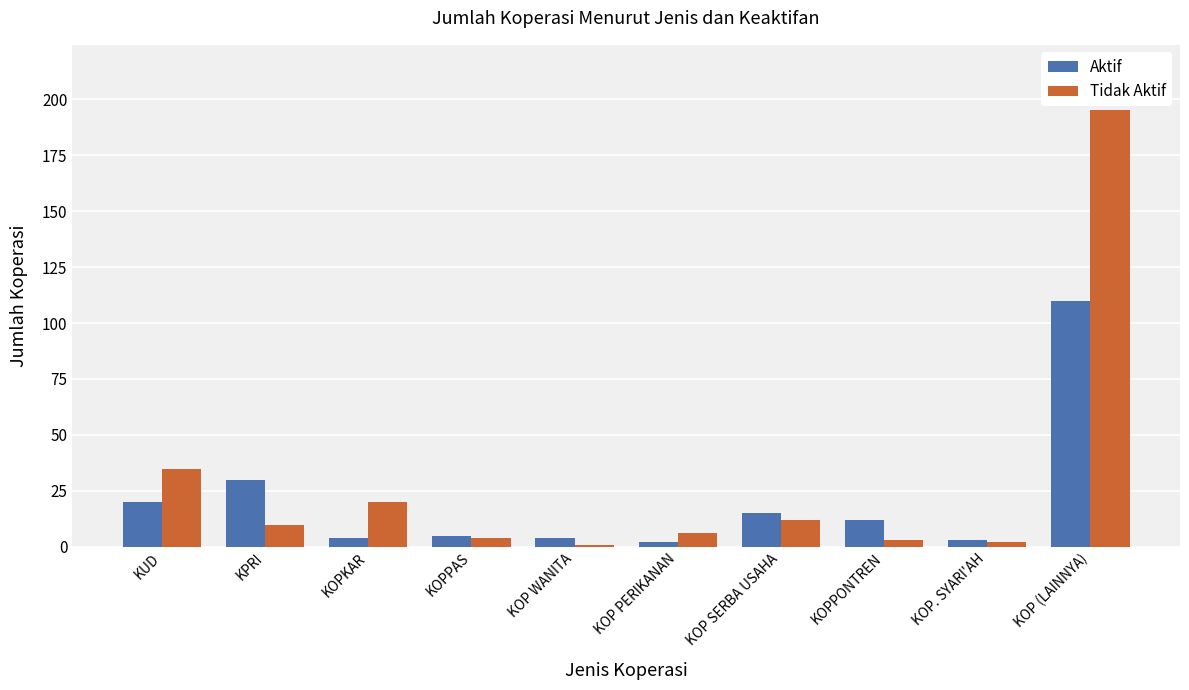

Reading left to right, what are all the values shown in this chart?

Aktif: KUD=20	KPRI=30	KOPKAR=4	KOPPAS=5	KOP WANITA=4	KOP PERIKANAN=2	KOP SERBA USAHA=15	KOPPONTREN=12	KOP. SYARI'AH=3	KOP (LAINNYA)=110
Tidak Aktif: KUD=35	KPRI=10	KOPKAR=20	KOPPAS=4	KOP WANITA=1	KOP PERIKANAN=6	KOP SERBA USAHA=12	KOPPONTREN=3	KOP. SYARI'AH=2	KOP (LAINNYA)=195